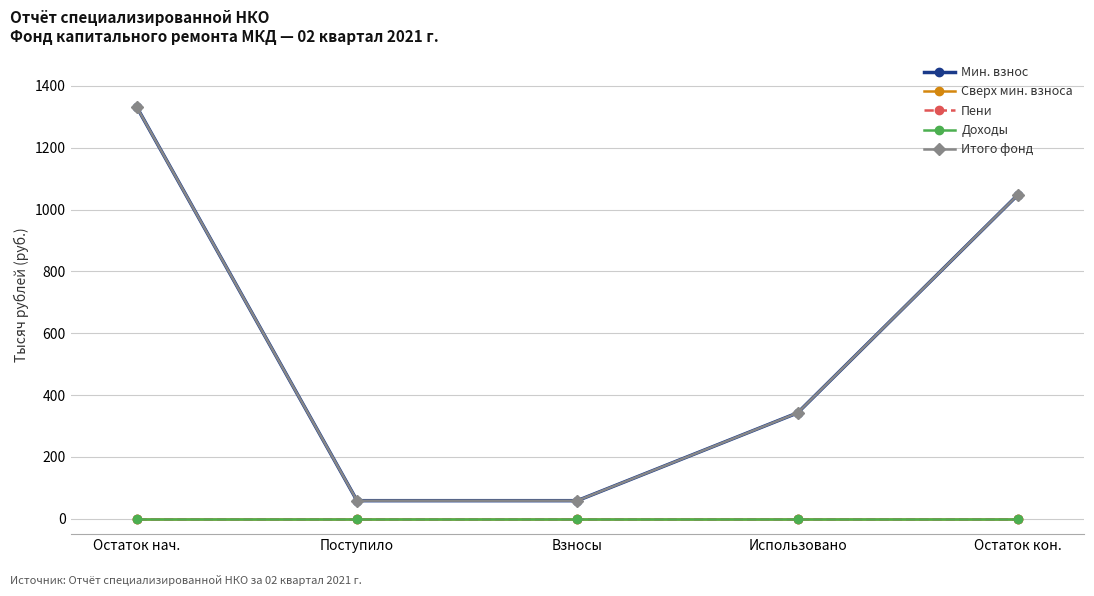

Does the chart display data point markers on the line(s)?

Yes